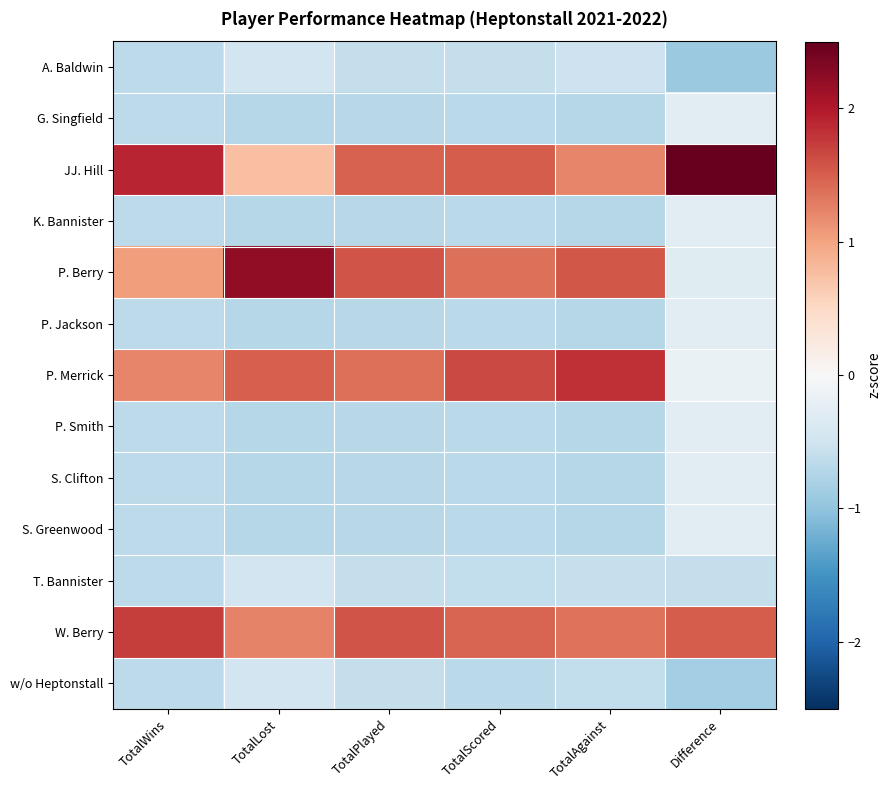

Reading right to left, extract all data points from this chart.

A. Baldwin: Difference=-0.9	TotalAgainst=-0.5	TotalScored=-0.6	TotalPlayed=-0.6	TotalLost=-0.5	TotalWins=-0.7
G. Singfield: Difference=-0.3	TotalAgainst=-0.7	TotalScored=-0.7	TotalPlayed=-0.7	TotalLost=-0.7	TotalWins=-0.7
JJ. Hill: Difference=2.9	TotalAgainst=1.2	TotalScored=1.5	TotalPlayed=1.5	TotalLost=0.8	TotalWins=1.9
K. Bannister: Difference=-0.3	TotalAgainst=-0.7	TotalScored=-0.7	TotalPlayed=-0.7	TotalLost=-0.7	TotalWins=-0.7
P. Berry: Difference=-0.3	TotalAgainst=1.6	TotalScored=1.4	TotalPlayed=1.6	TotalLost=2.2	TotalWins=1.0
P. Jackson: Difference=-0.3	TotalAgainst=-0.7	TotalScored=-0.7	TotalPlayed=-0.7	TotalLost=-0.7	TotalWins=-0.7
P. Merrick: Difference=-0.2	TotalAgainst=1.8	TotalScored=1.6	TotalPlayed=1.4	TotalLost=1.5	TotalWins=1.2
P. Smith: Difference=-0.3	TotalAgainst=-0.7	TotalScored=-0.7	TotalPlayed=-0.7	TotalLost=-0.7	TotalWins=-0.7
S. Clifton: Difference=-0.3	TotalAgainst=-0.7	TotalScored=-0.7	TotalPlayed=-0.7	TotalLost=-0.7	TotalWins=-0.7
S. Greenwood: Difference=-0.3	TotalAgainst=-0.7	TotalScored=-0.7	TotalPlayed=-0.7	TotalLost=-0.7	TotalWins=-0.7
T. Bannister: Difference=-0.6	TotalAgainst=-0.6	TotalScored=-0.6	TotalPlayed=-0.6	TotalLost=-0.5	TotalWins=-0.7
W. Berry: Difference=1.5	TotalAgainst=1.3	TotalScored=1.4	TotalPlayed=1.6	TotalLost=1.2	TotalWins=1.7
w/o Heptonstall: Difference=-0.8	TotalAgainst=-0.6	TotalScored=-0.7	TotalPlayed=-0.6	TotalLost=-0.5	TotalWins=-0.7